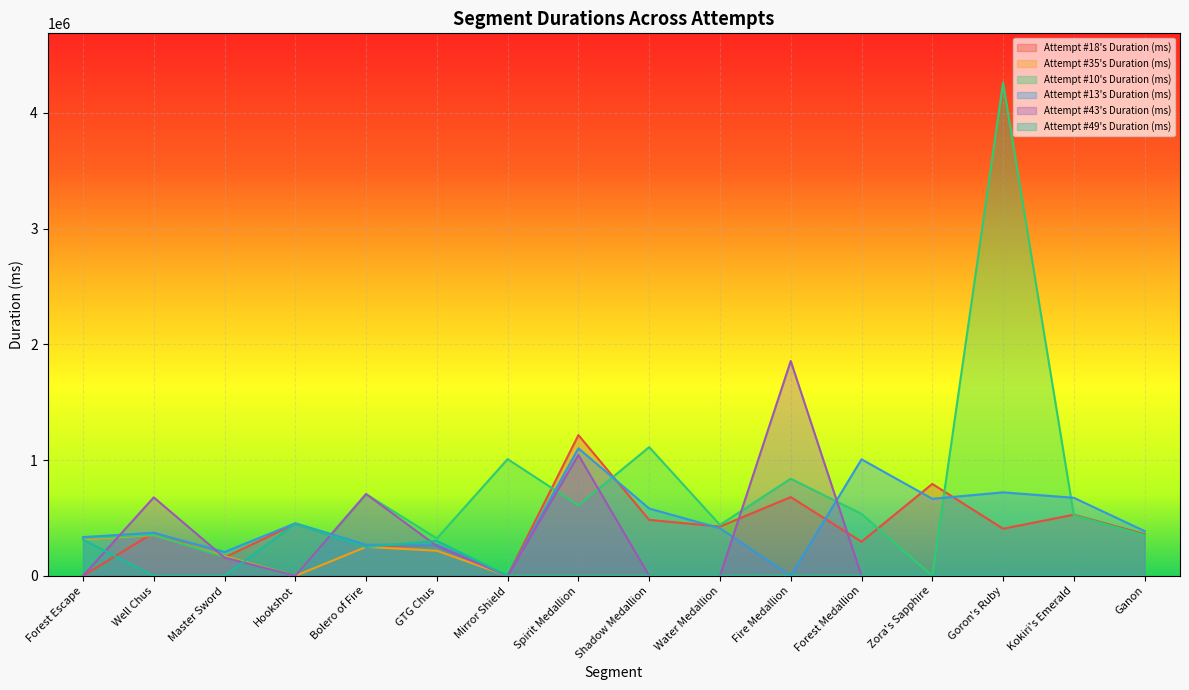

What are all the series names shown in the legend?

Attempt #18's Duration (ms), Attempt #35's Duration (ms), Attempt #10's Duration (ms), Attempt #13's Duration (ms), Attempt #43's Duration (ms), Attempt #49's Duration (ms)